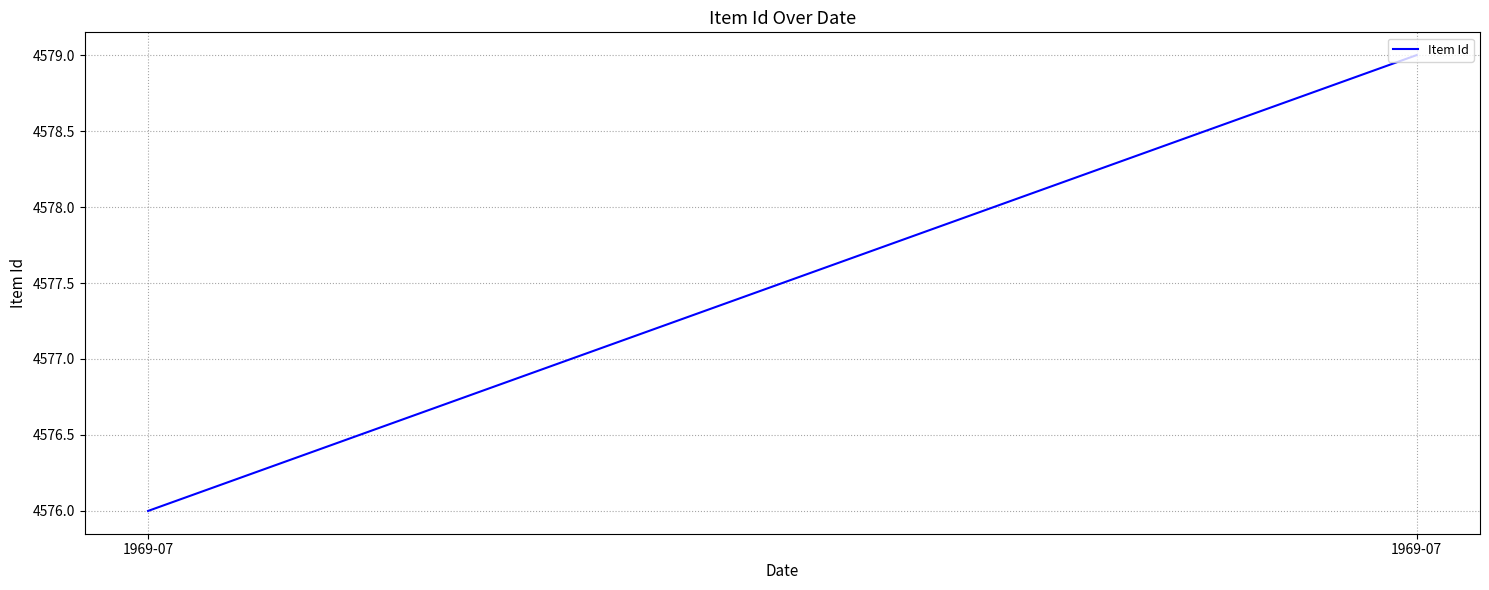

The chart shows a value of 4576 at 1969-07. True or false?

True